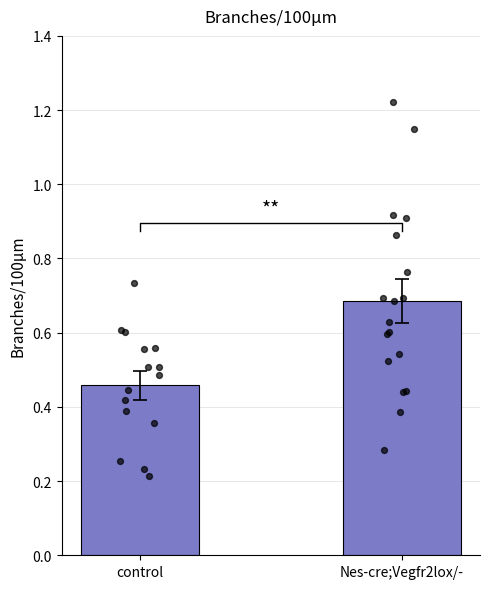

Which has a higher value, Nes-cre;Vegfr2lox/- or control?

Nes-cre;Vegfr2lox/-